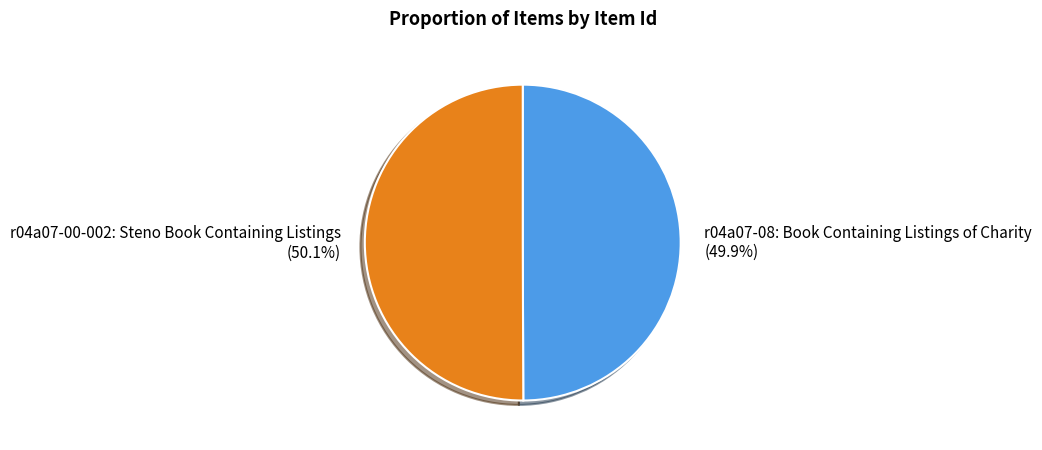

What percentage is the r04a07-00-002: Steno Book Containing Listings slice, to the nearest percent?

50%